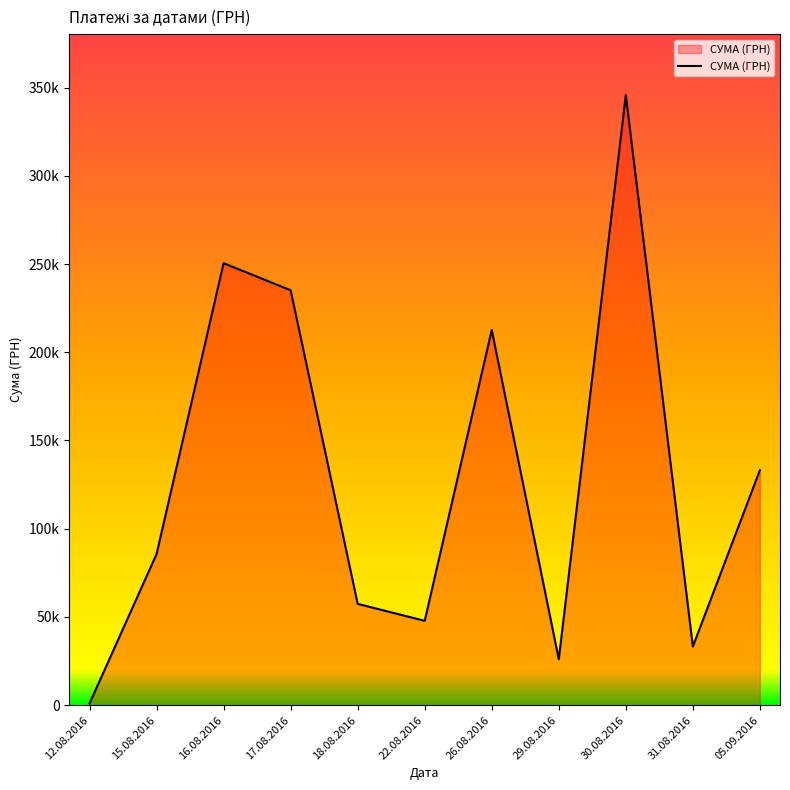

What is the difference between the second highest and minimum values?

249455.8